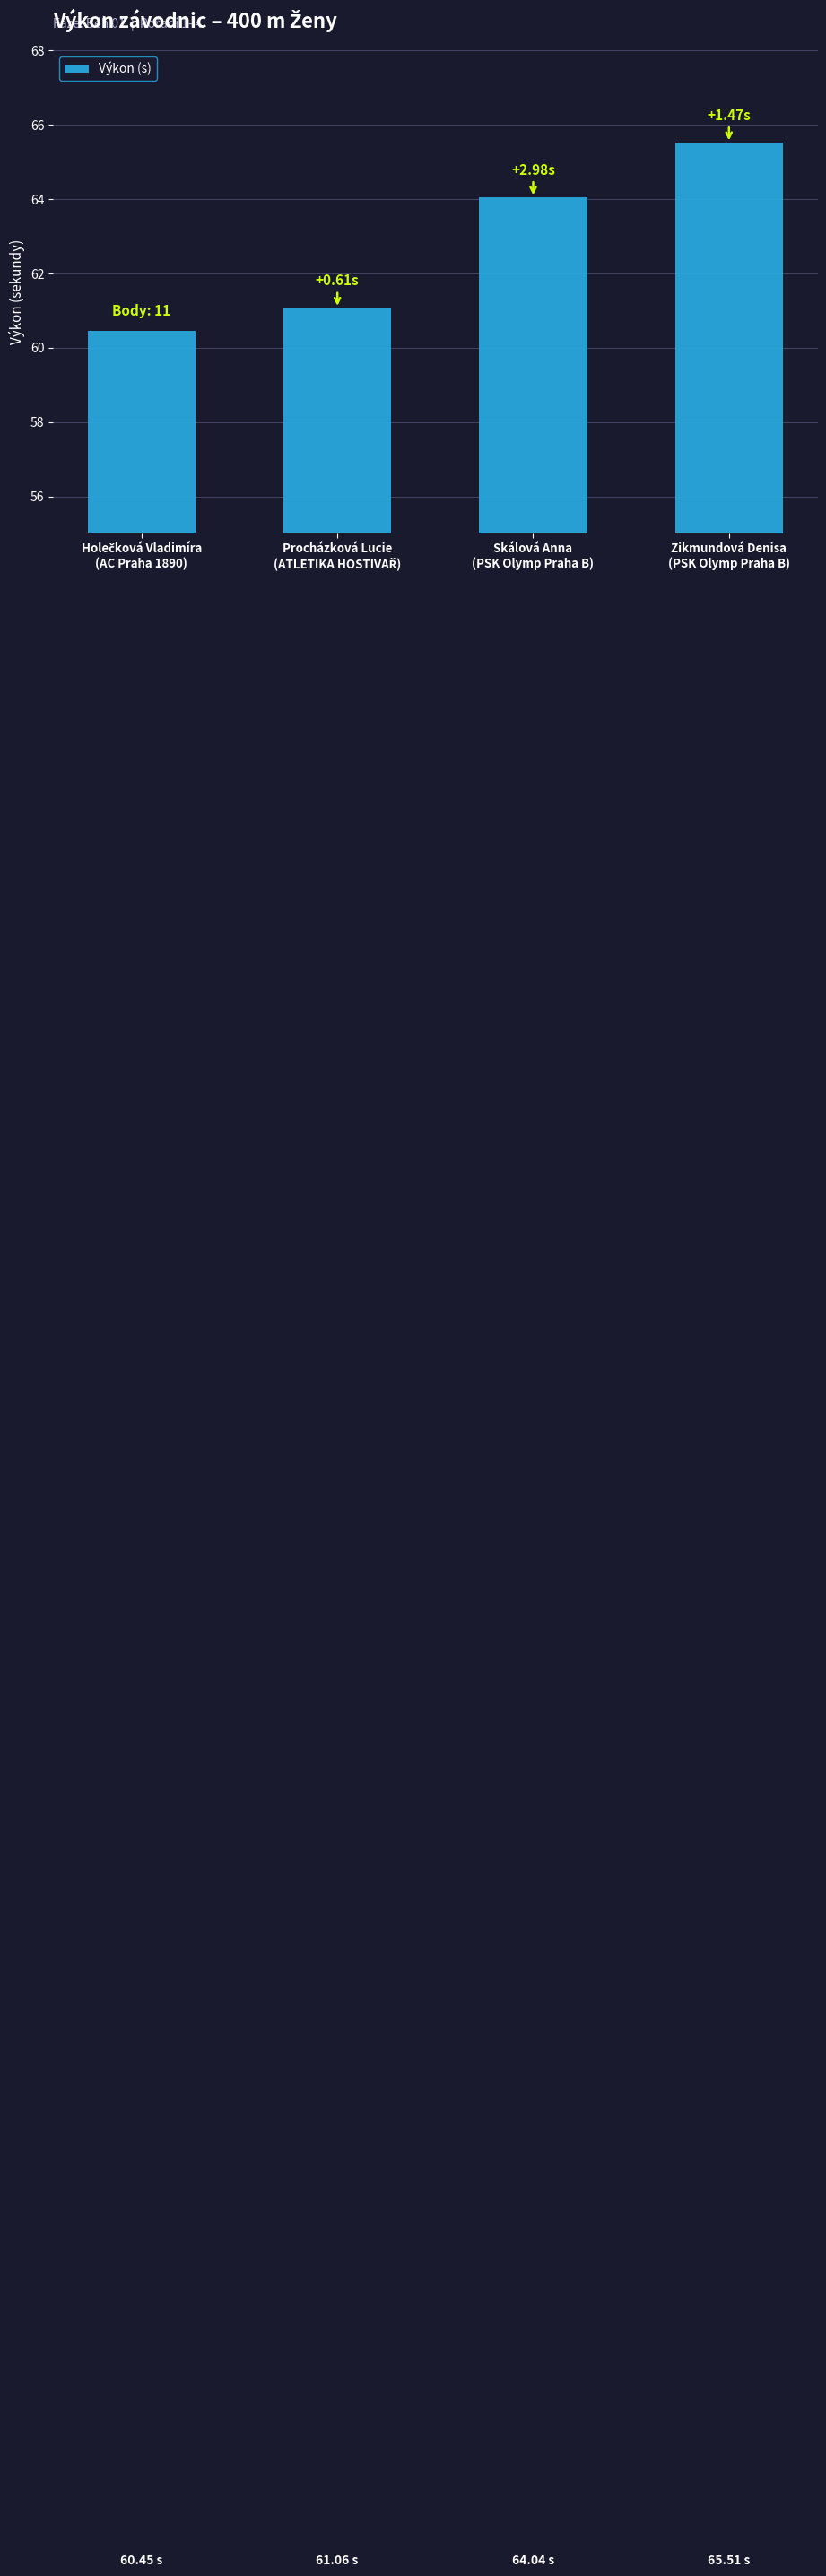

Where does the data first go above 64?

Skálová Anna
(PSK Olymp Praha B)